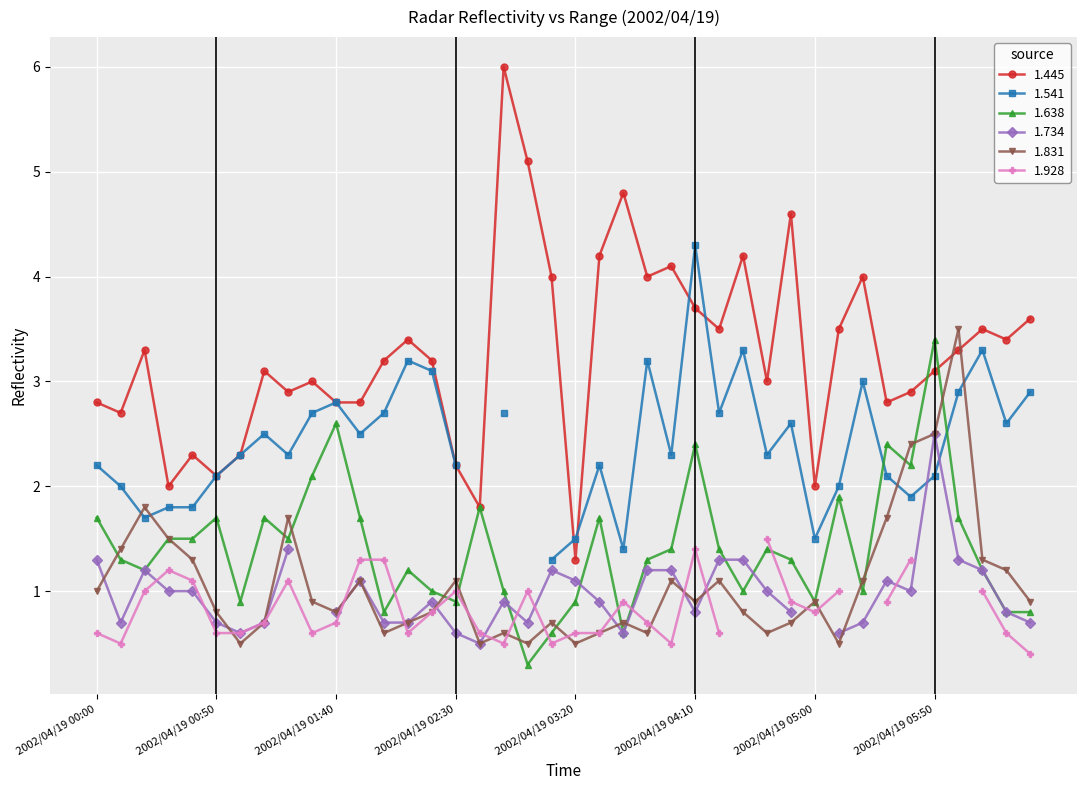

Which series has the widest spread of values?

1.445